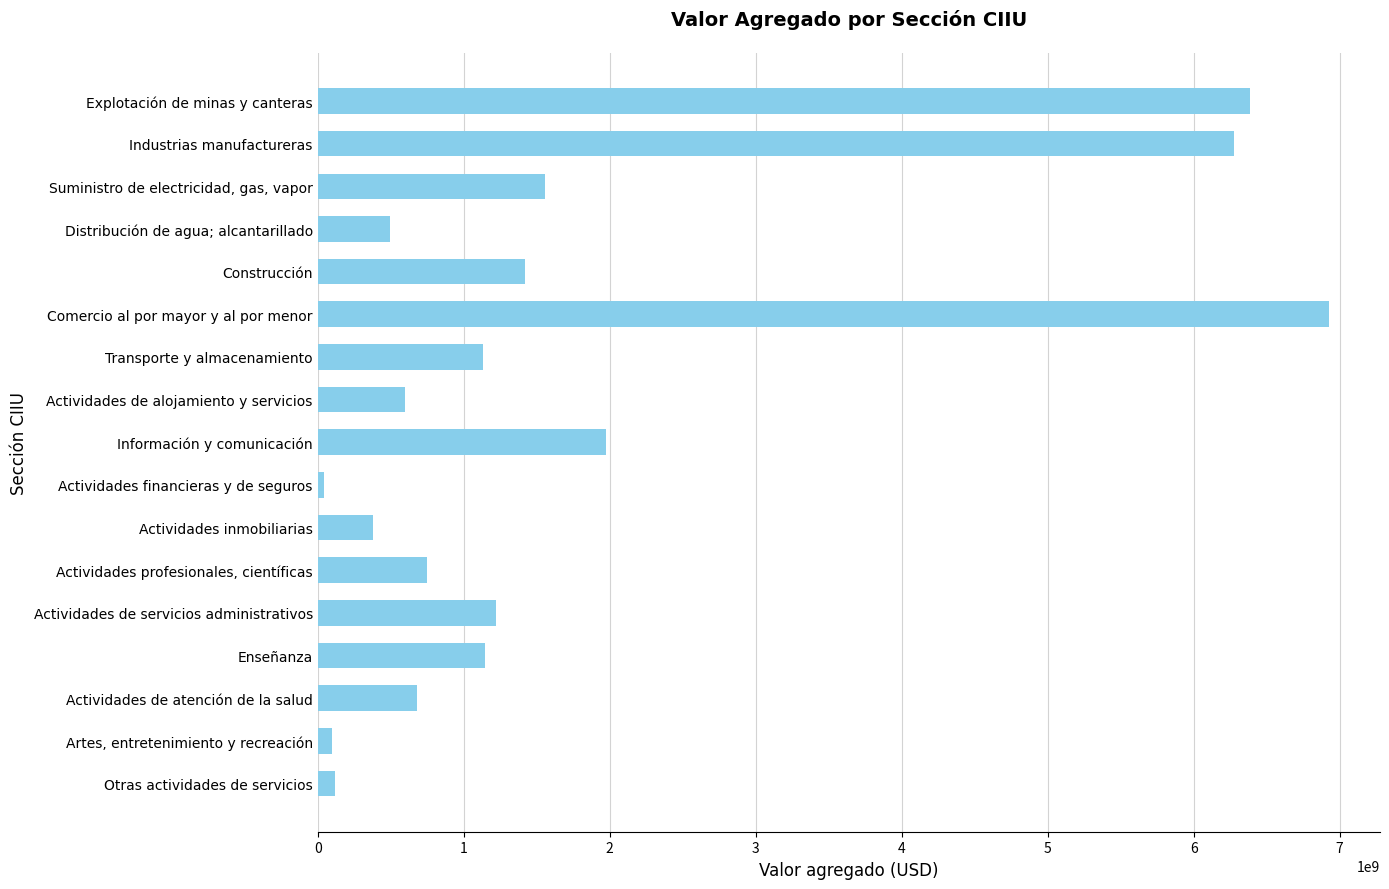

The value at Construcción is 1419332965.1. True or false?

True